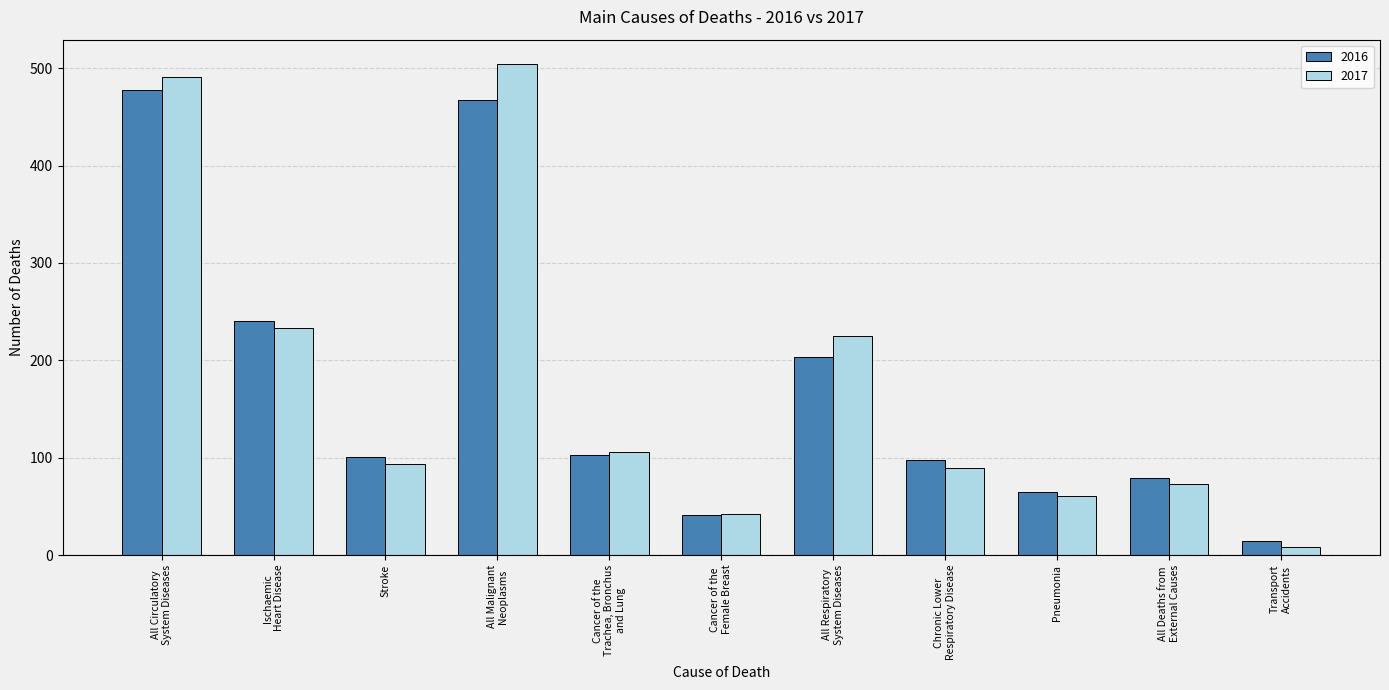

At which label is 2017 closest to 256?

Ischaemic
Heart Disease